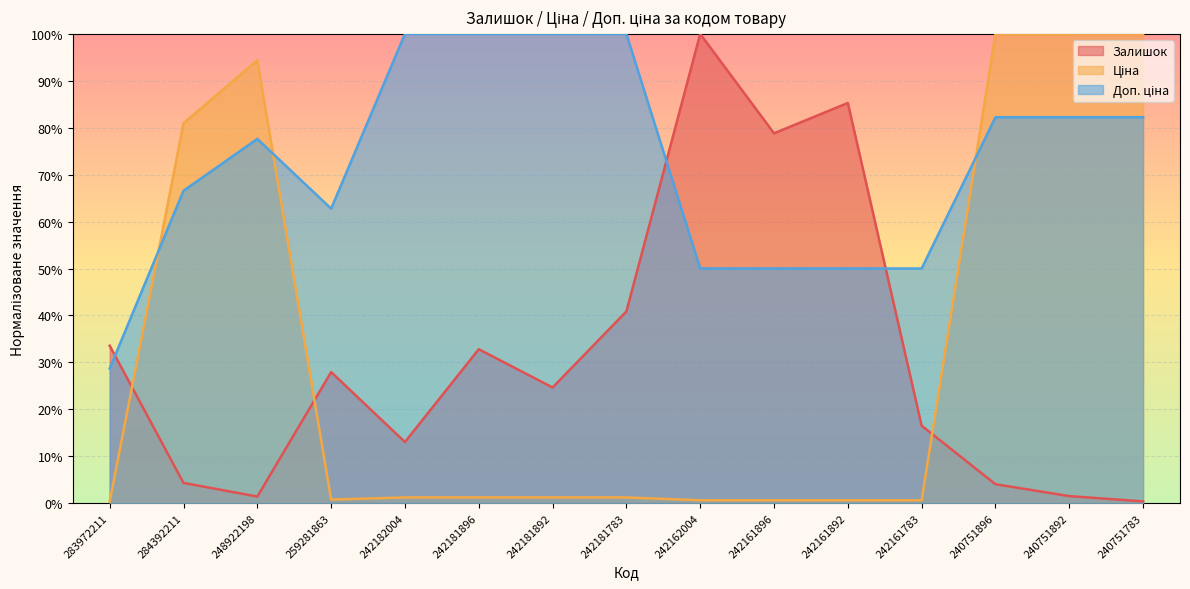

Count the number of data series in this chart.

3